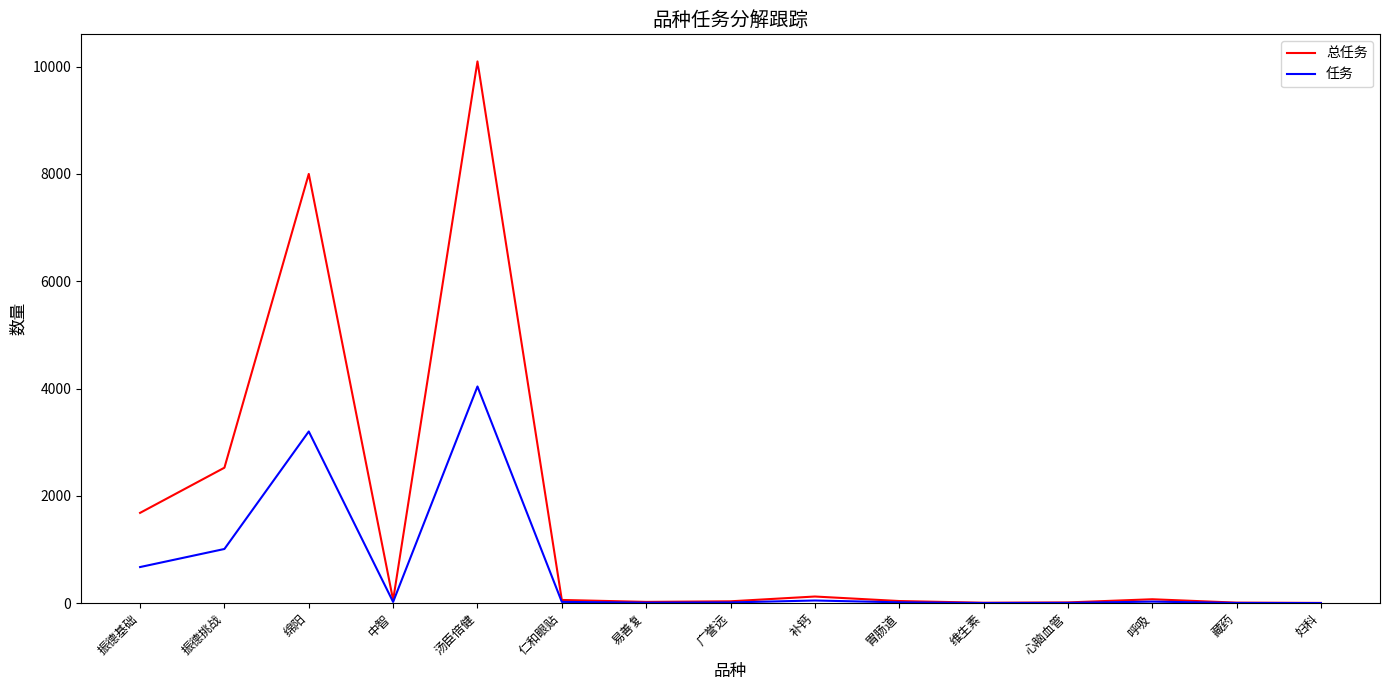

Where is 总任务 nearest to the value 5051?

振德挑战